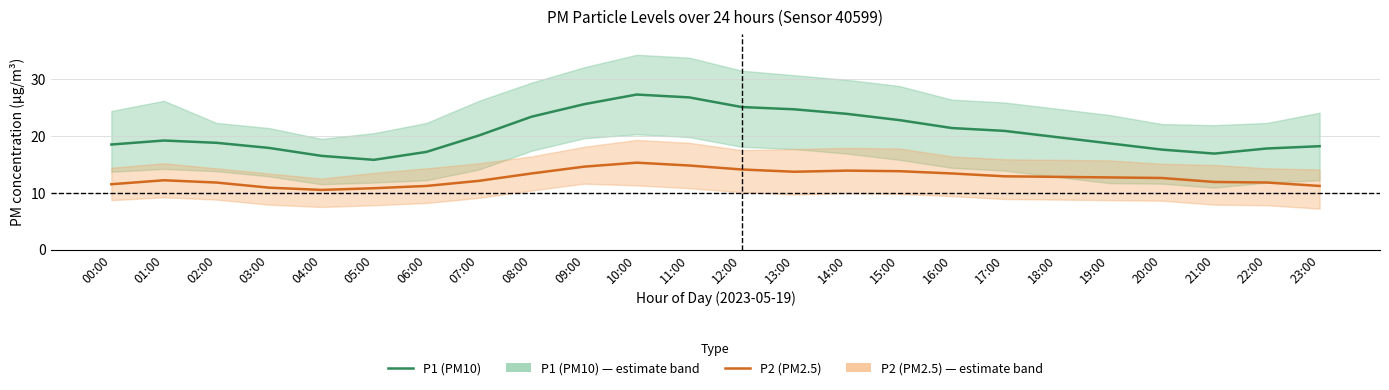

At 20:00, list the series in order from smallest to largest.

P2 (PM2.5), P1 (PM10)